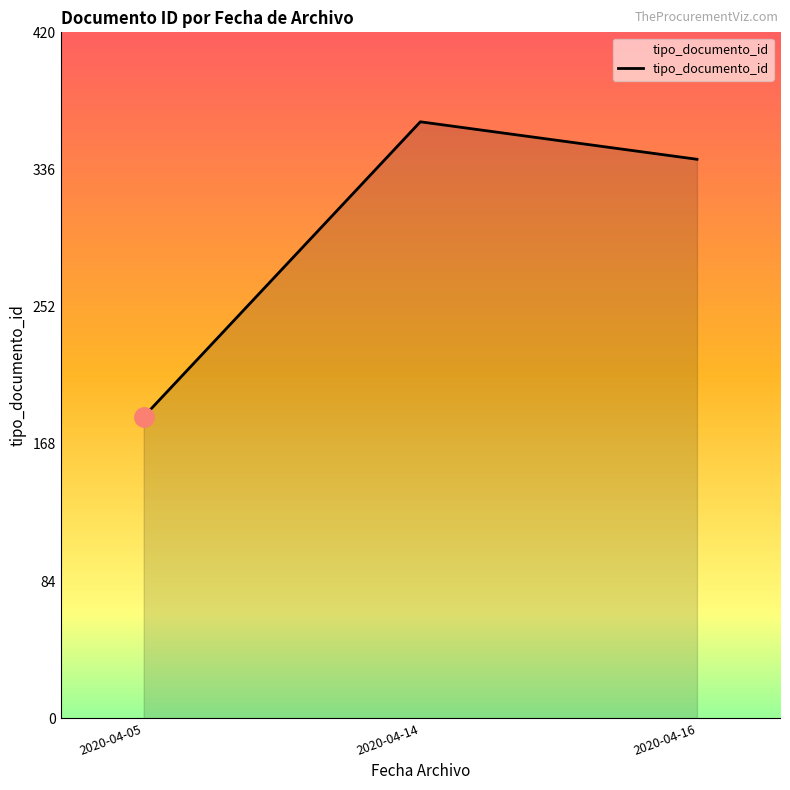

At which category does the chart reach its peak across all series?

2020-04-14